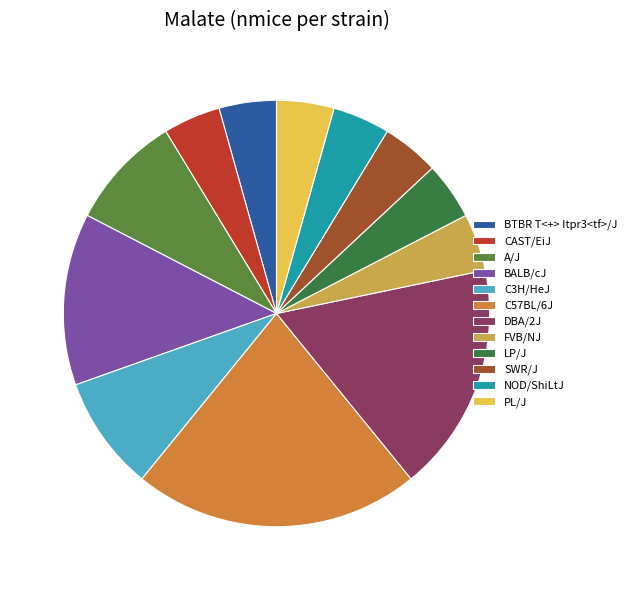

Combined, what portion of the pie is A/J and SWR/J?

13.0%